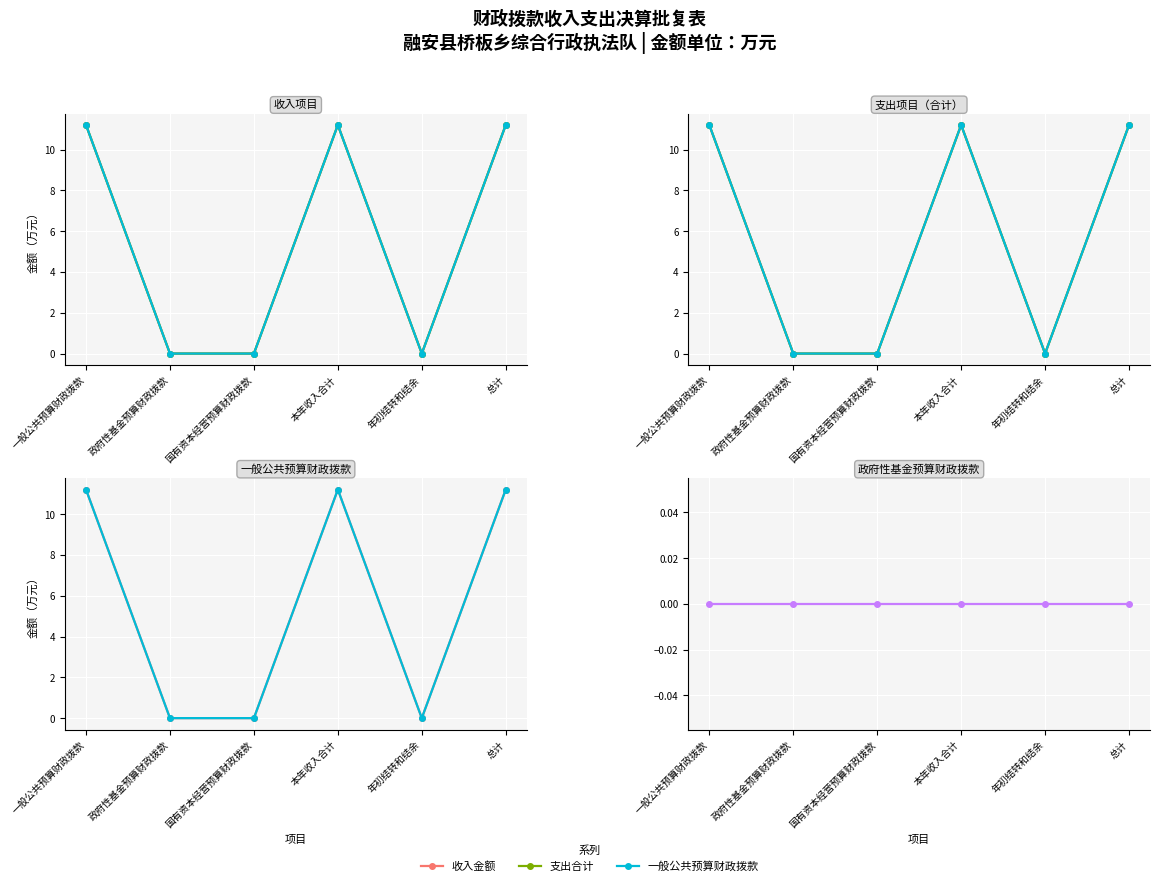

Reading left to right, extract all data points from this chart.

收入金额: 11.2	0.0	0.0	11.2	0.0	11.2
支出合计: 11.2	0.0	0.0	11.2	0.0	11.2
一般公共预算财政拨款: 11.2	0.0	0.0	11.2	0.0	11.2
政府性基金预算财政拨款: 0.0	0.0	0.0	0.0	0.0	0.0